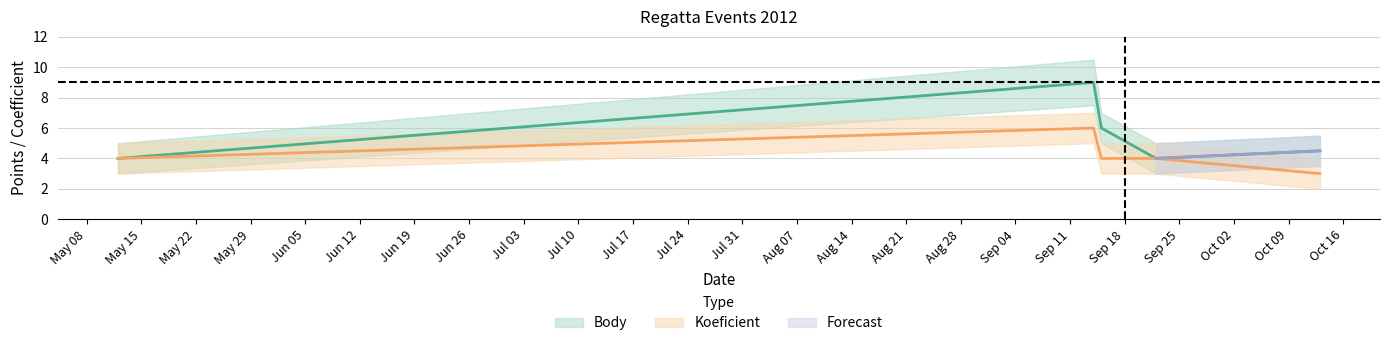

Count the Koeficient values in the range 4 to 5.

3